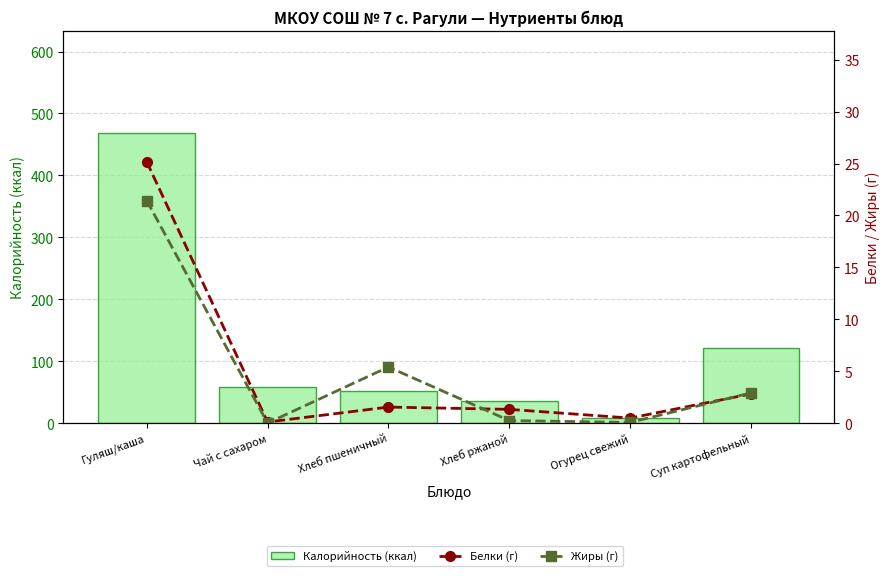

Which series has the largest range (max minus min)?

Калорийность (ккал)